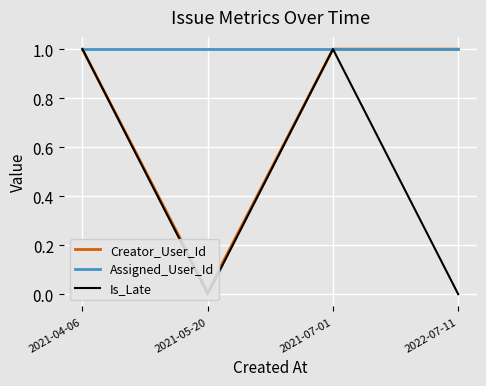

What is the total value across all series at 2021-07-01?

3.0